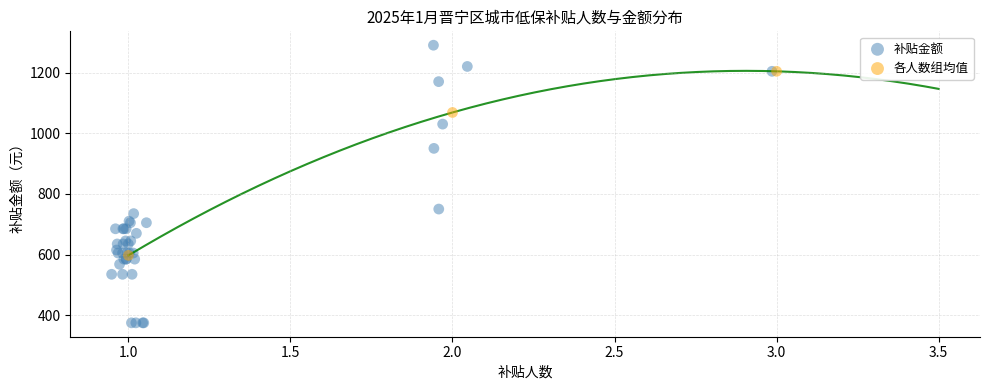

Which series contains the lowest Y value?

补贴金额